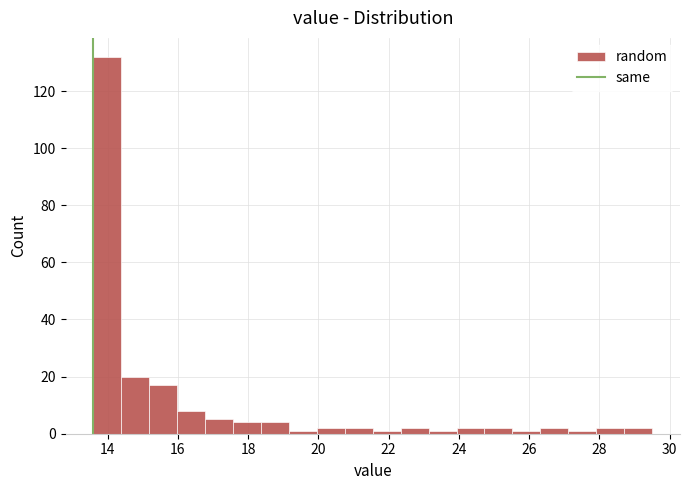

Around what value on the x-axis is the tallest bar? Give the approximate position of its centre, as read against the axis.

14.0